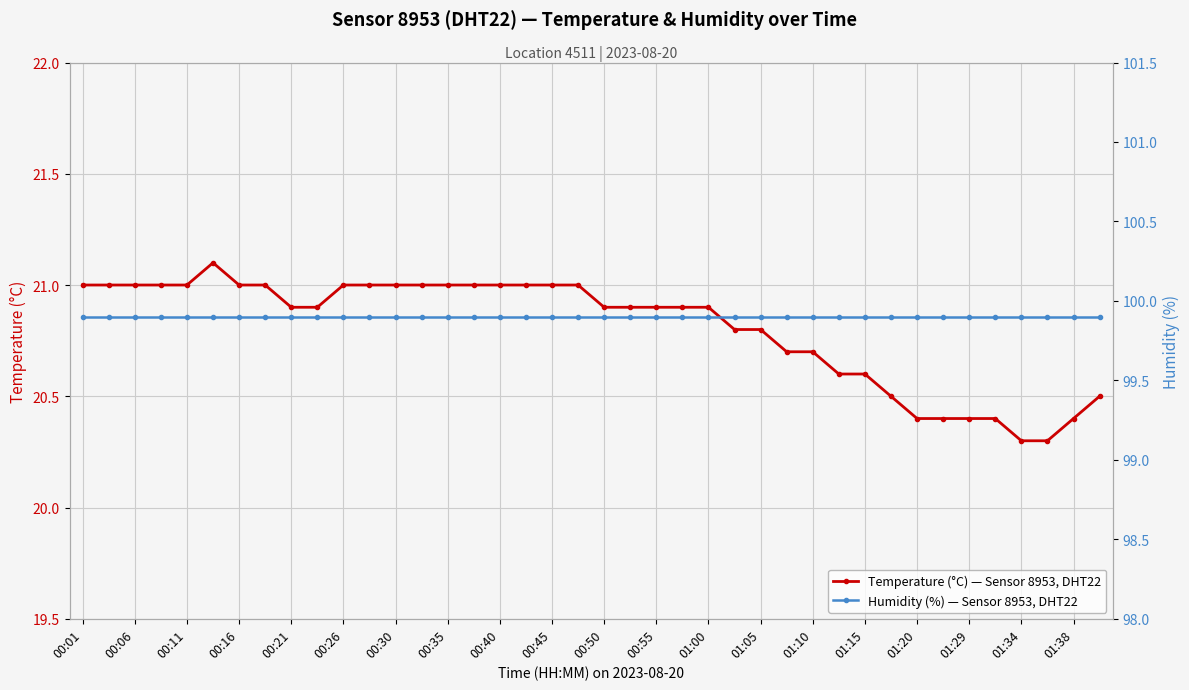

Rank the series by their maximum value, from lowest to highest.

Temperature (°C) — Sensor 8953, DHT22, Humidity (%) — Sensor 8953, DHT22